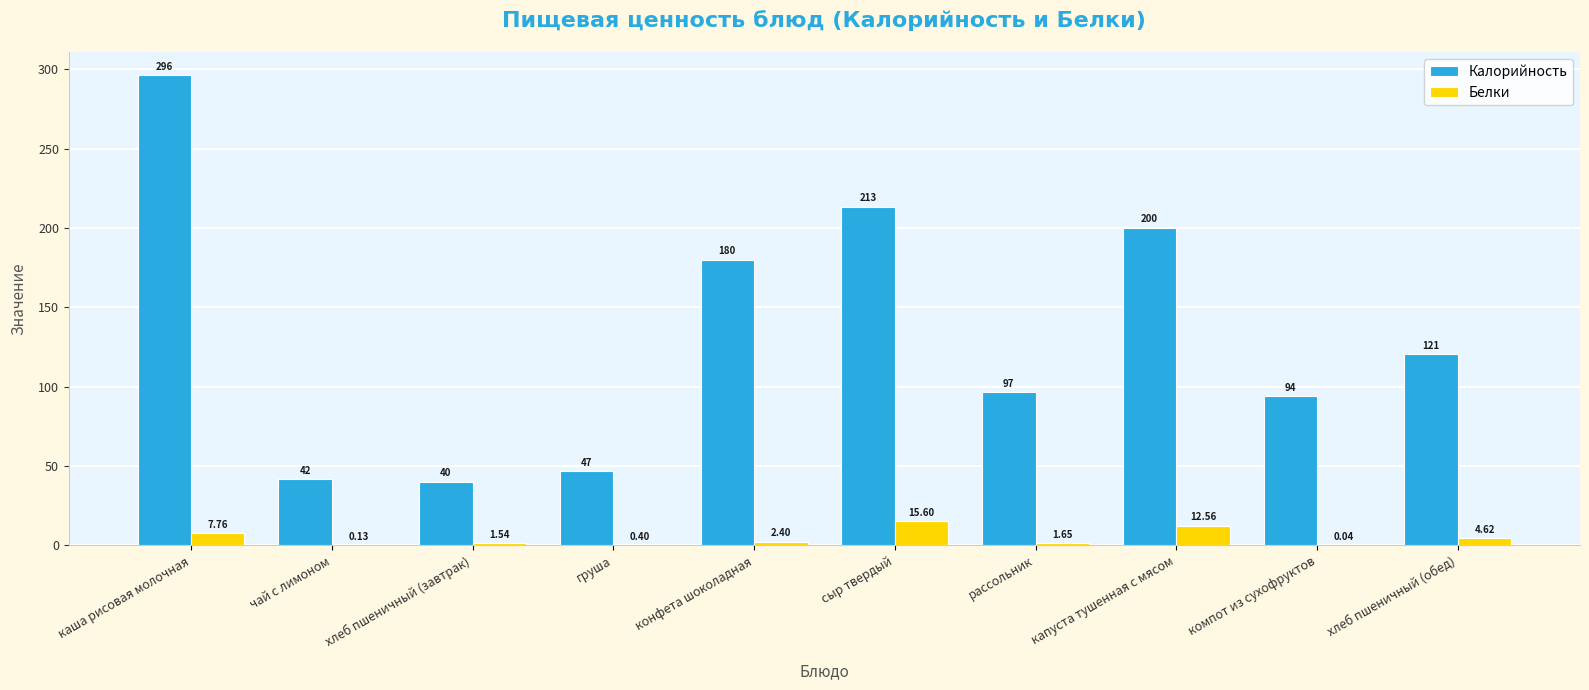

Which series changed the most between капуста тушенная с мясом and хлеб пшеничный (обед)?

Калорийность